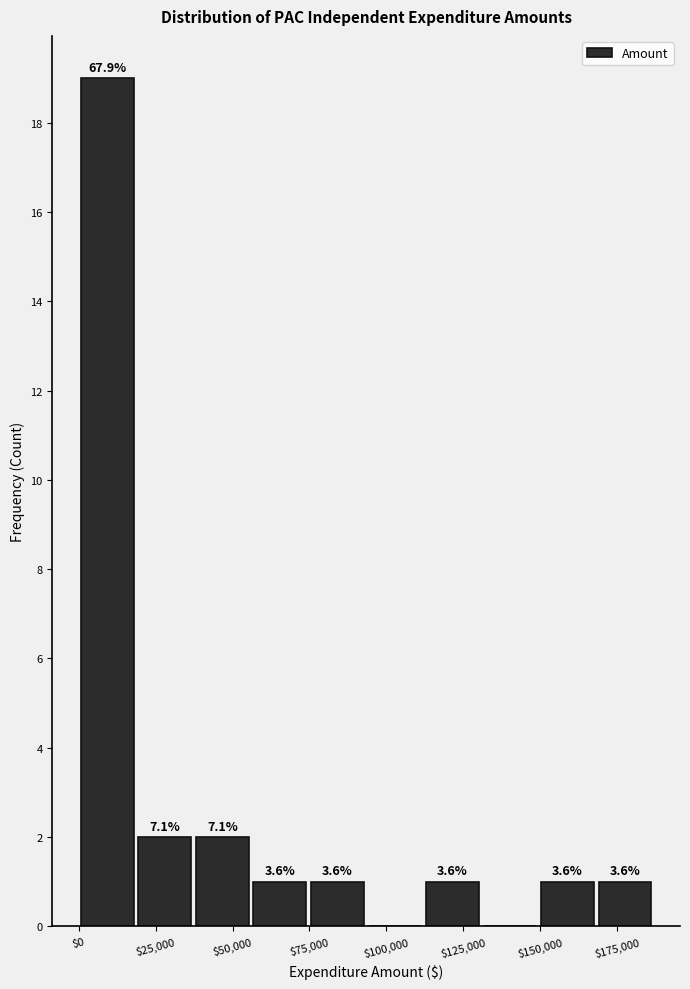

Read against the x-axis, roughly where is the centre of the tallest bar?

10000